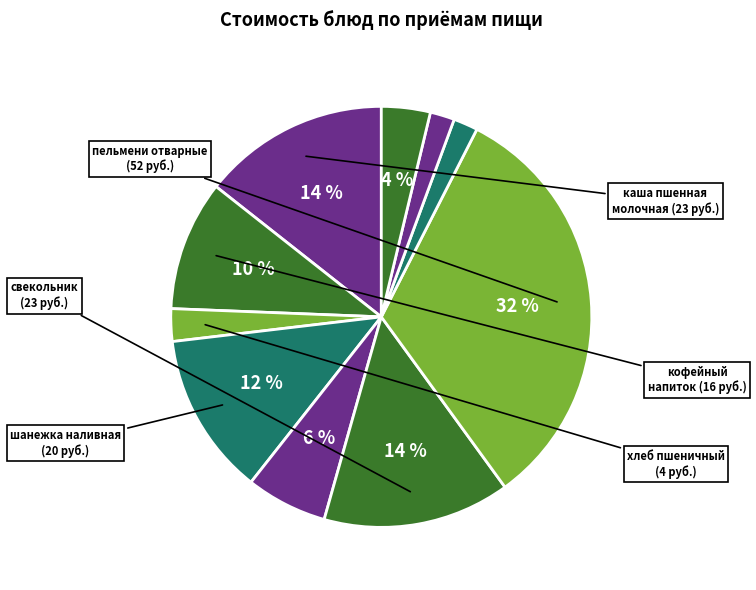

Count the number of slices in the pie.

10